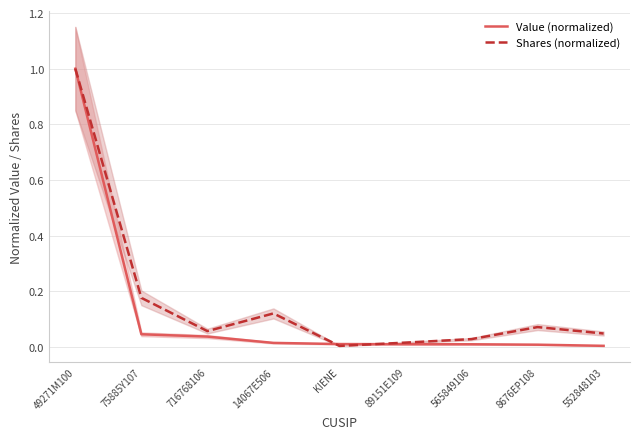

Reading left to right, transcribe all the data shown in this chart.

Value (normalized): 1.0	0.0	0.0	0.0	0.0	0.0	0.0	0.0	0.0
Shares (normalized): 1.0	0.2	0.1	0.1	0.0	0.0	0.0	0.1	0.0